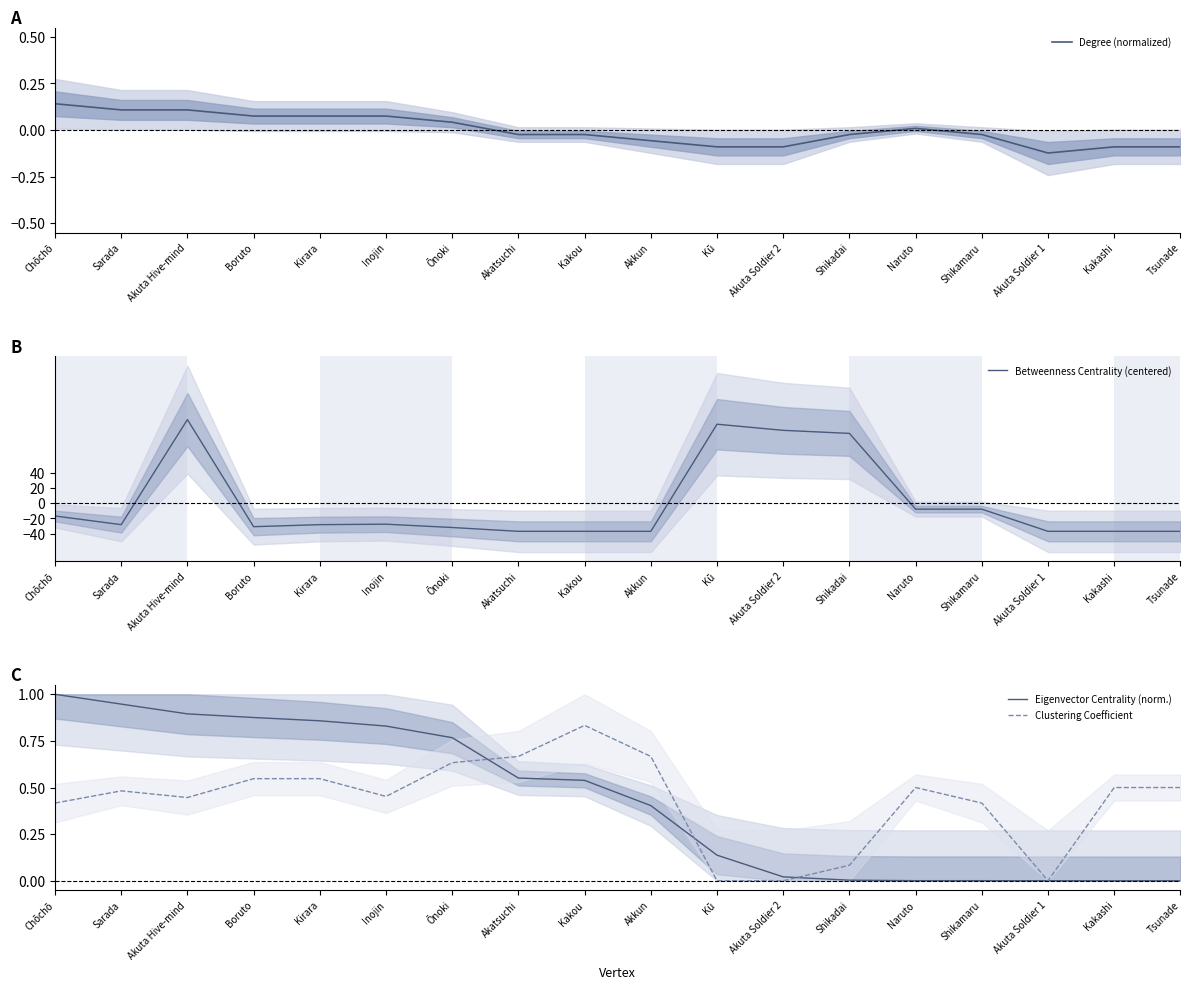

What is the highest value of the Eigenvector Centrality (norm.) series?

1.0